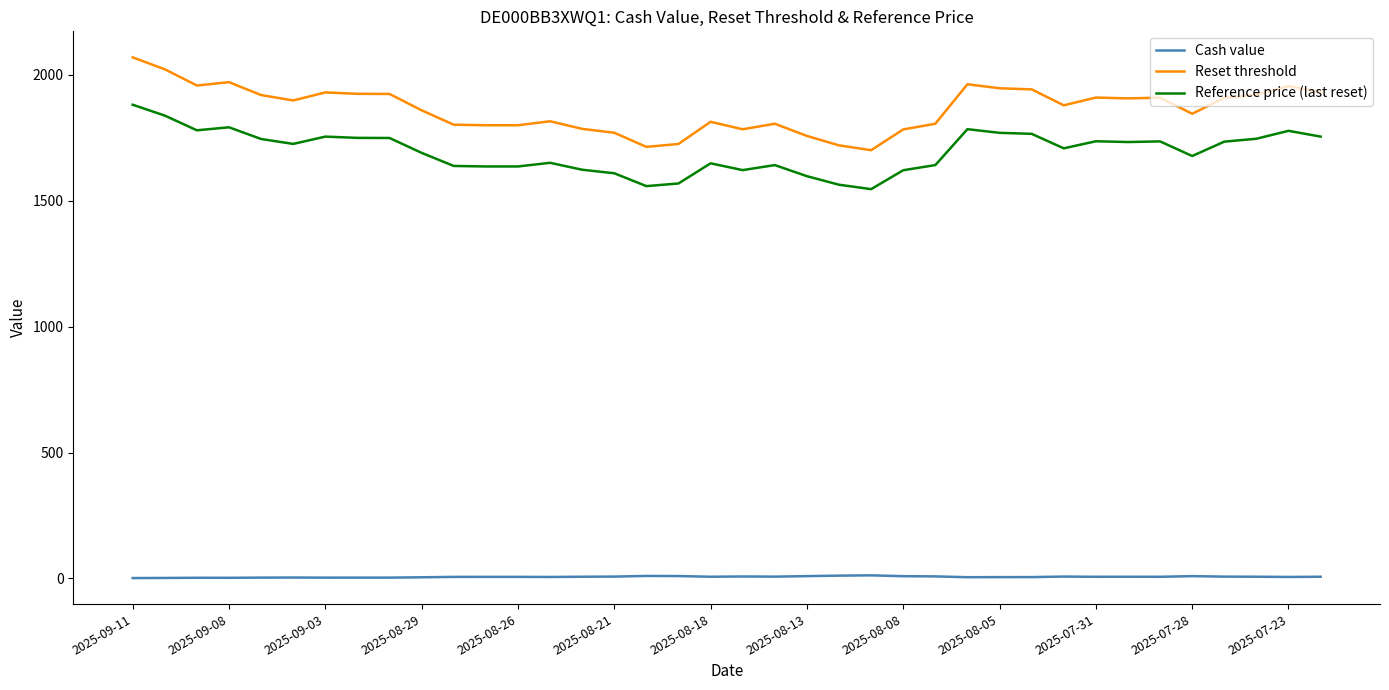

Which series has the widest spread of values?

Reset threshold